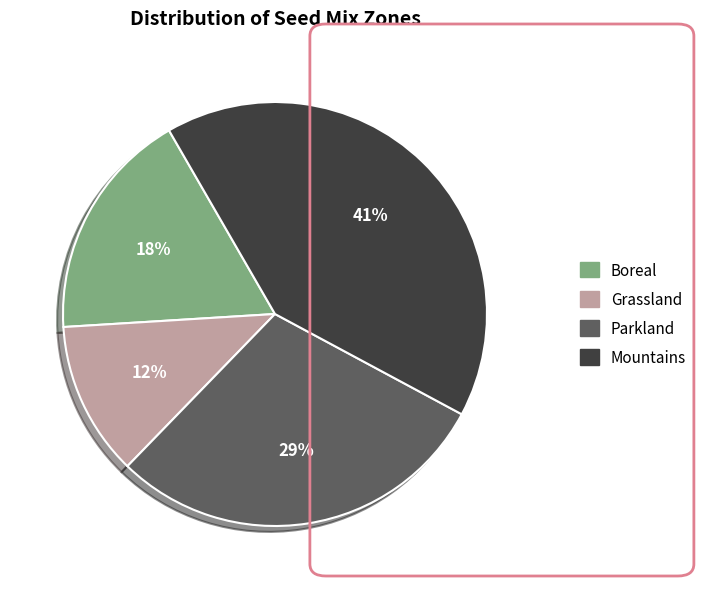

To the nearest percent, what percentage of the pie is Boreal?

18%